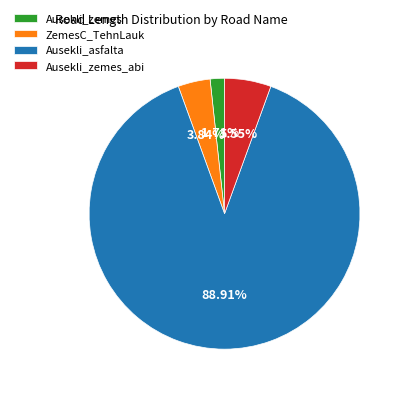

Is there any slice that represents more than half of the pie?

Yes